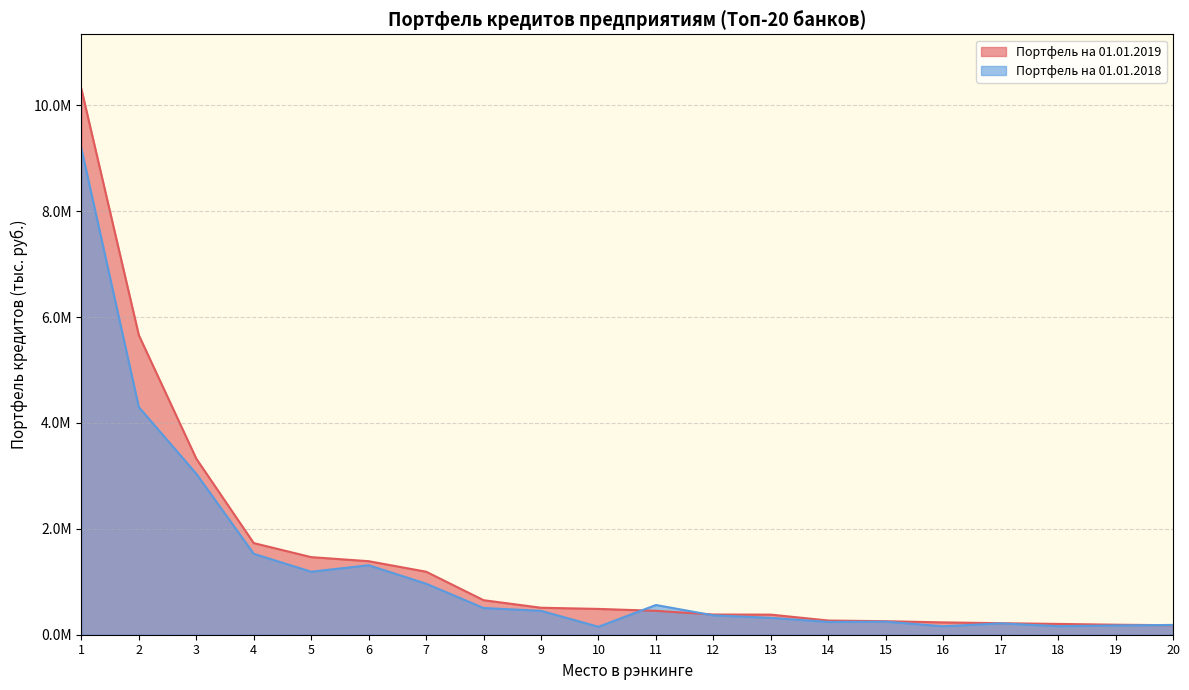

Reading right to left, list all the values displayed in this chart.

Портфель на 01.01.2019: 20=179682.8	19=189106.6	18=204222.9	17=217528.1	16=232952.9	15=255444.3	14=268229.7	13=379598.1	12=381835.2	11=451346.6	10=487647.7	9=509700.1	8=652285.2	7=1190350.0	6=1389070.6	5=1465624.6	4=1730919.9	3=3326138.2	2=5658745.5	1=10310934.9
Портфель на 01.01.2018: 20=185053.6	19=174389.4	18=161302.8	17=214290.9	16=159011.2	15=246738.7	14=241582.2	13=318919.1	12=365855.4	11=561524.2	10=149769.4	9=451466.7	8=505095.0	7=963601.0	6=1312846.6	5=1190220.0	4=1528760.6	3=3041188.0	2=4299849.7	1=9184936.0